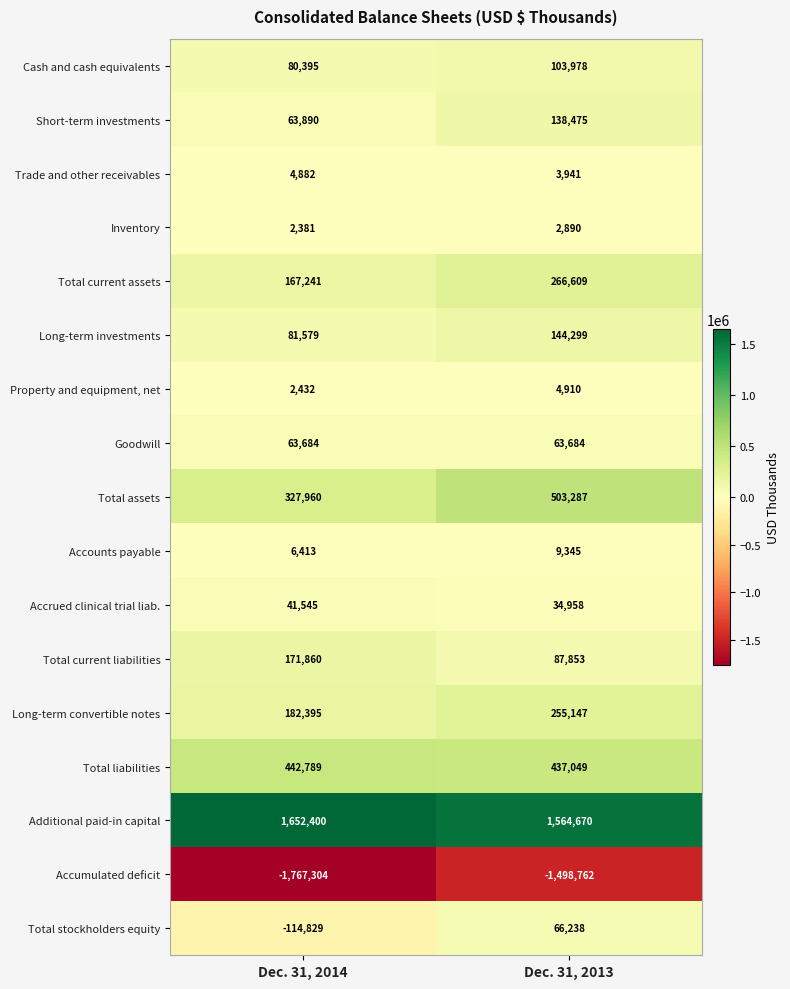

Which series has the widest spread of values?

Accumulated deficit